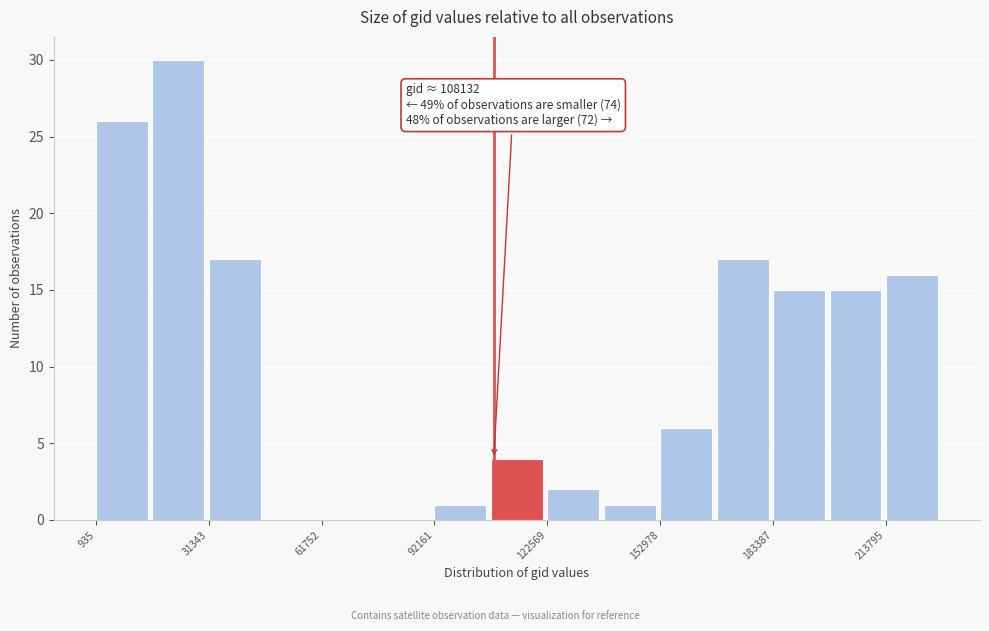

Around what value on the x-axis is the tallest bar? Give the approximate position of its centre, as read against the axis.

25000